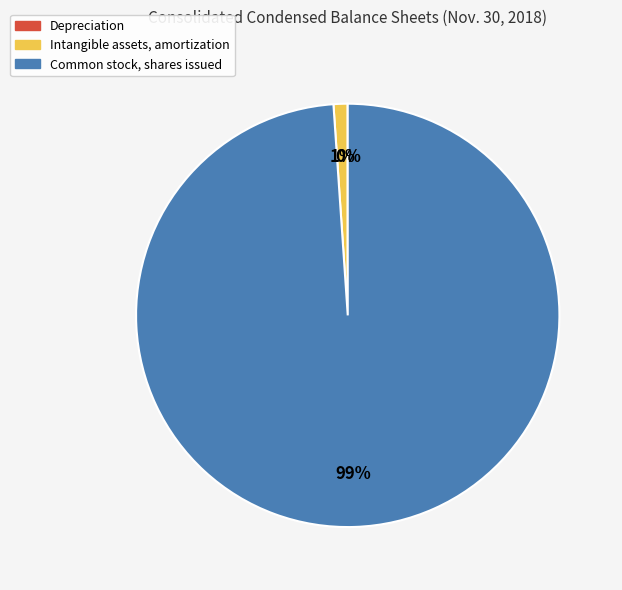

What is the largest slice in the pie chart?

Common stock, shares issued